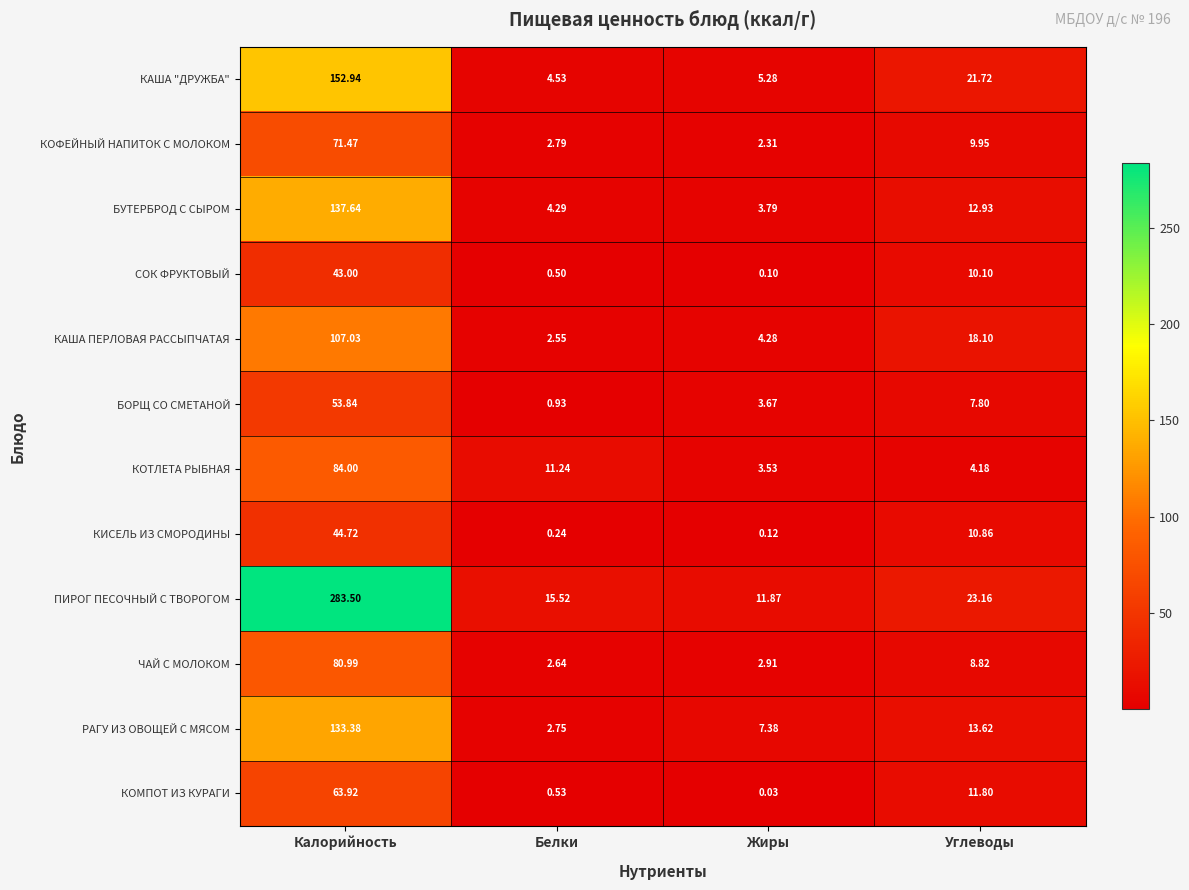

At which label does ПИРОГ ПЕСОЧНЫЙ С ТВОРОГОМ first exceed 23?

Калорийность